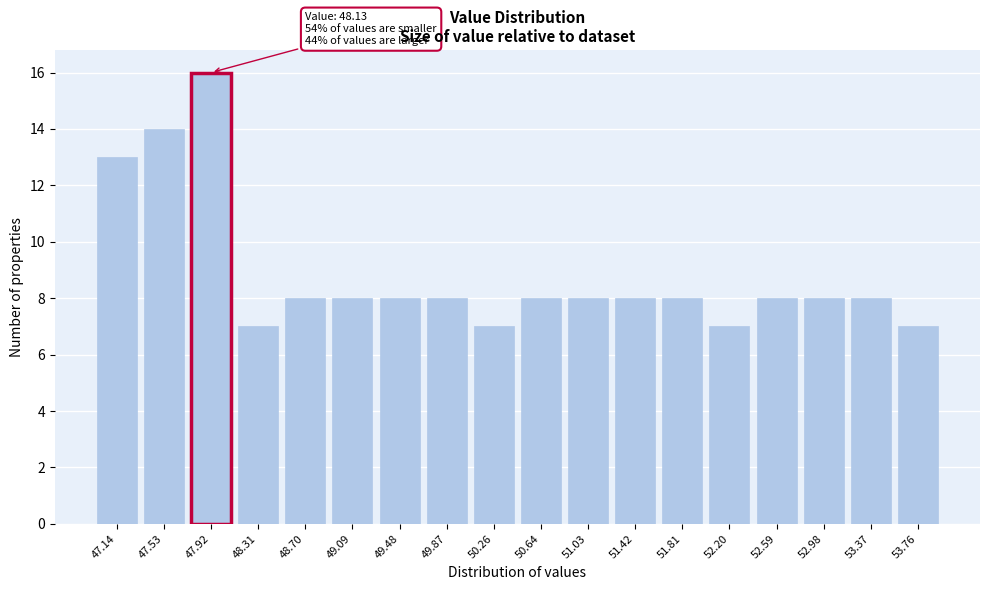

Reading left to right, list all the values displayed in this chart.

13	14	16	7	8	8	8	8	7	8	8	8	8	7	8	8	8	7